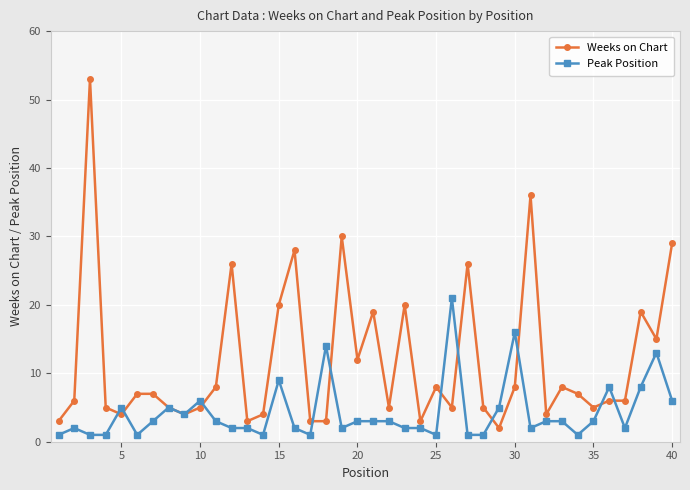

What is the value of the Weeks on Chart point at the 33rd from the left?

8